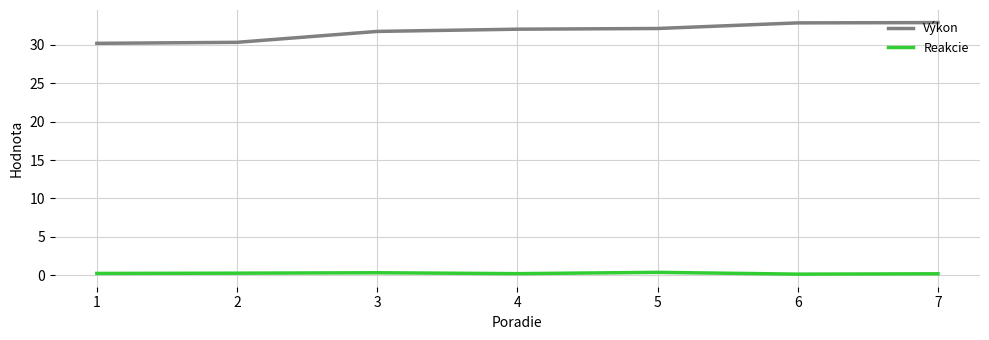

Rank the series by their average value, from highest to lowest.

Výkon, Reakcie